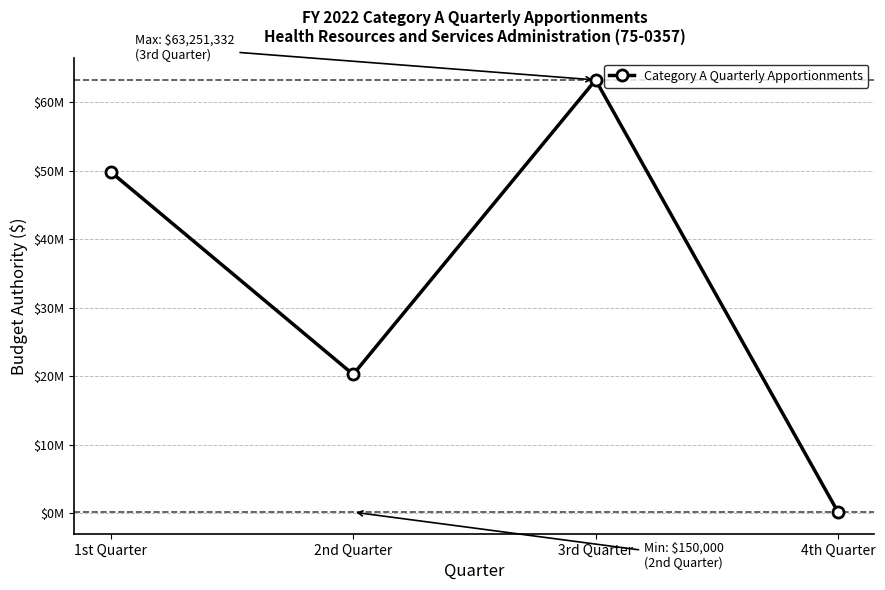

What is the sum of all values?

133478640